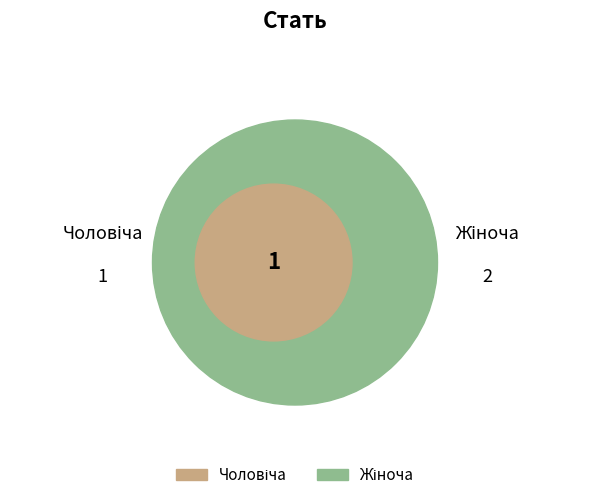

Between Жіноча and Чоловіча, which is larger?

Жіноча